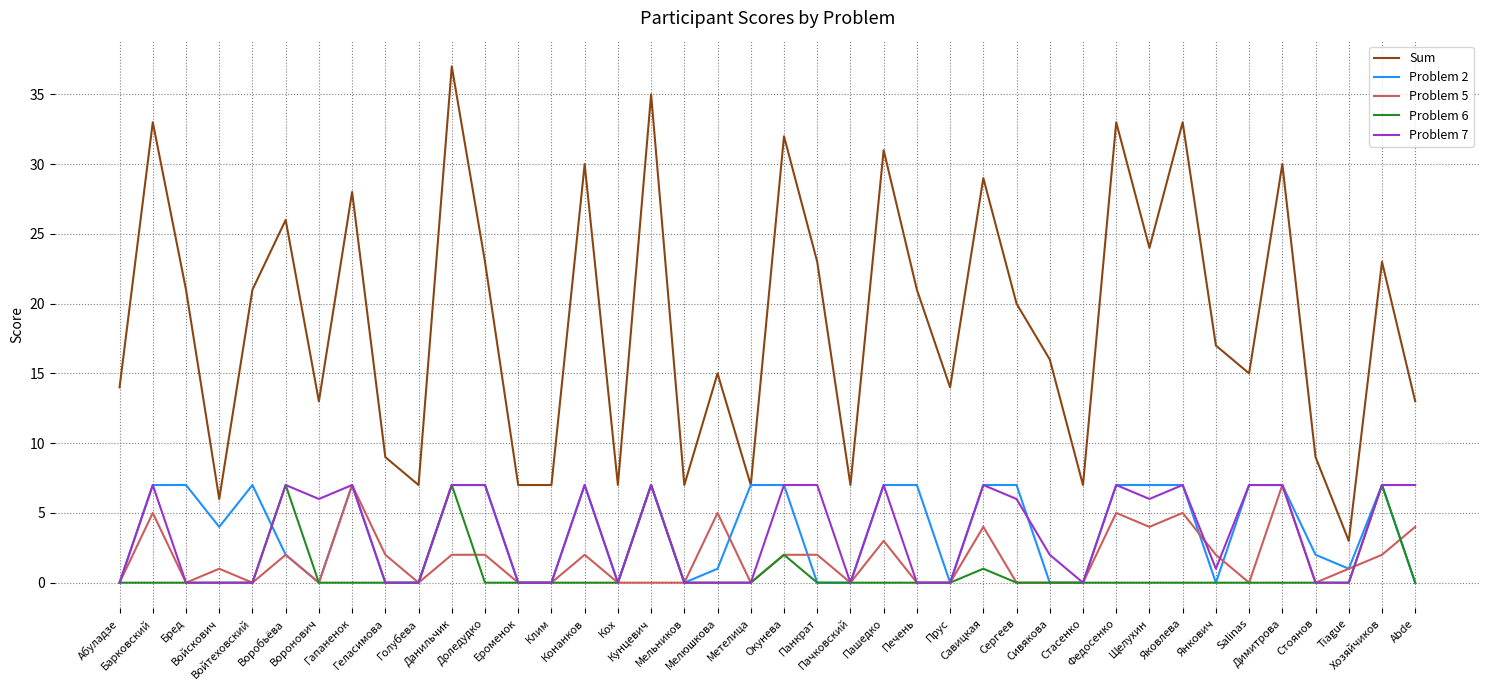

Is this an area chart (filled region under the line)?

No